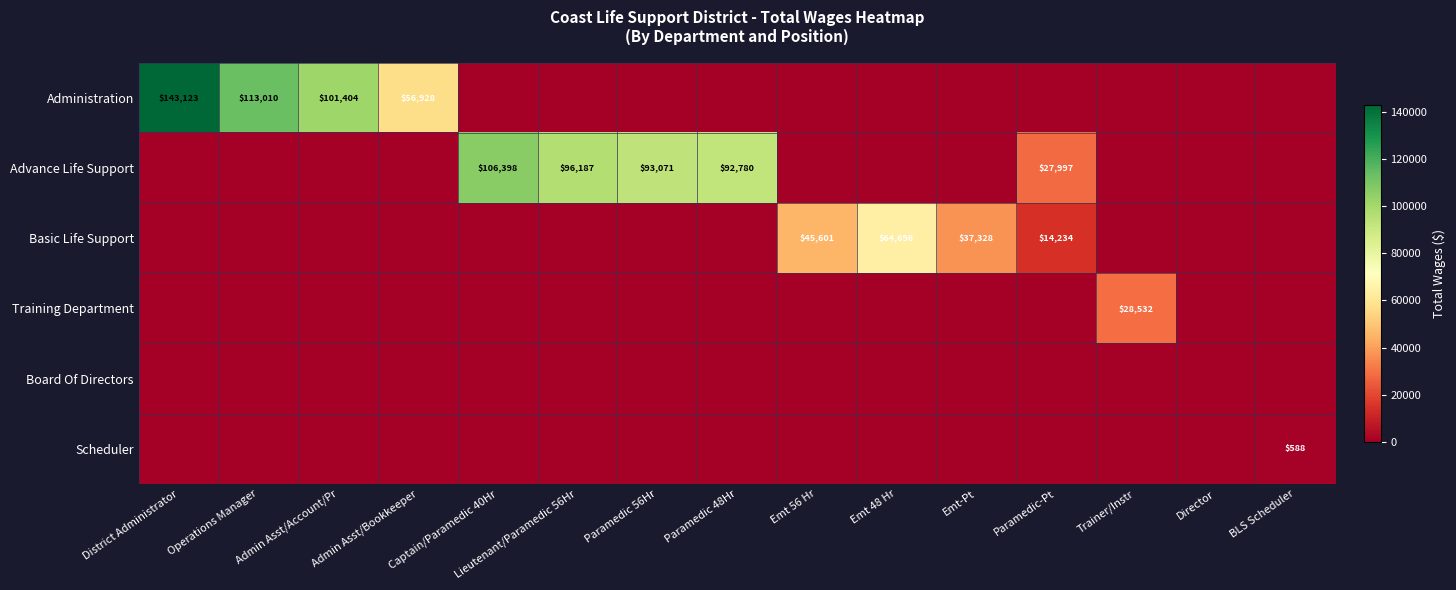

Count the number of data series in this chart.

6